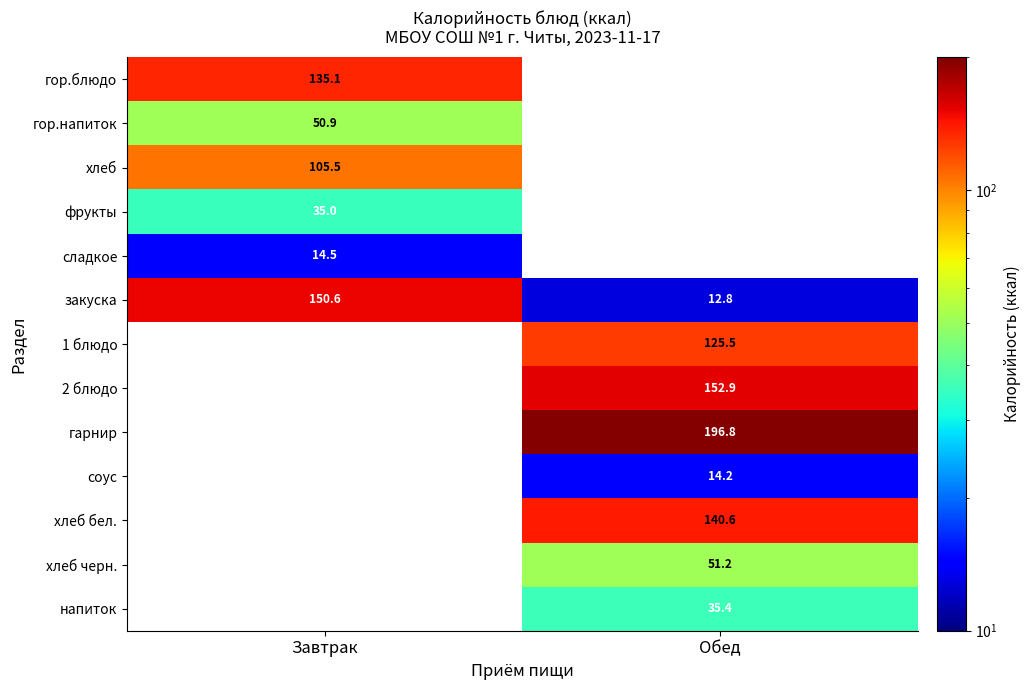

The value of закуска at Обед is 20.8. True or false?

False